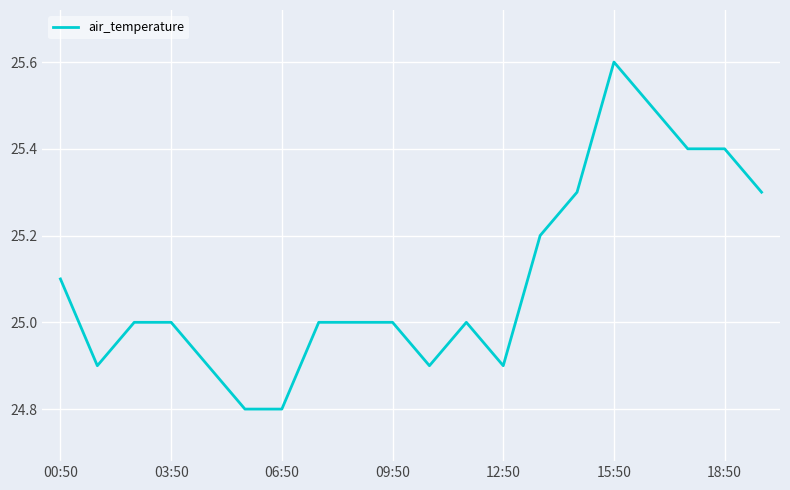

What is the difference between the maximum and minimum values?

0.8